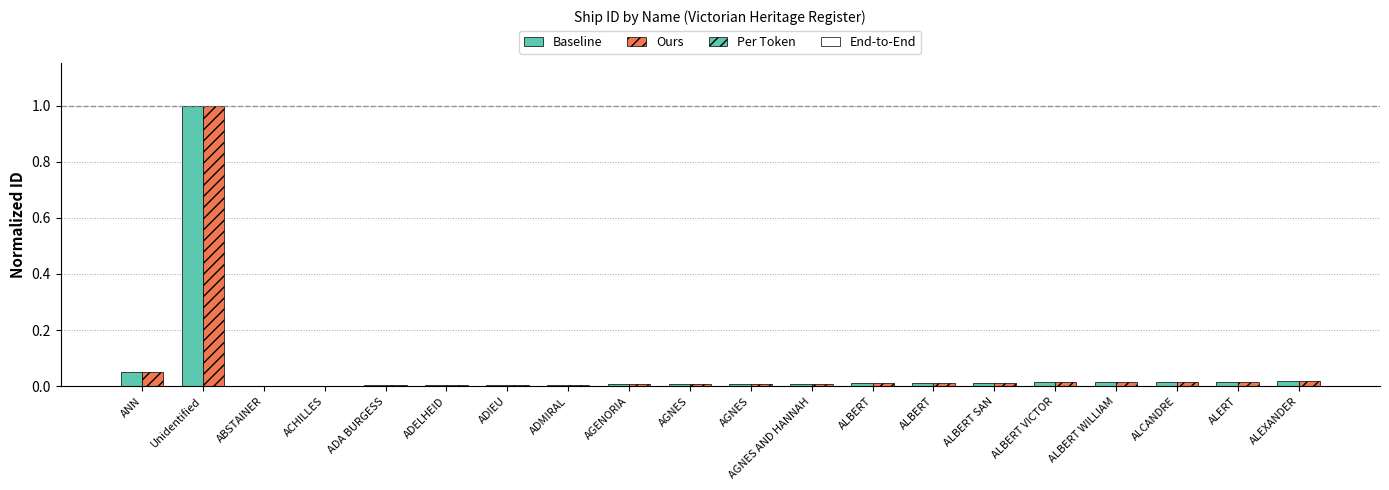

How many groups of bars are there?

20